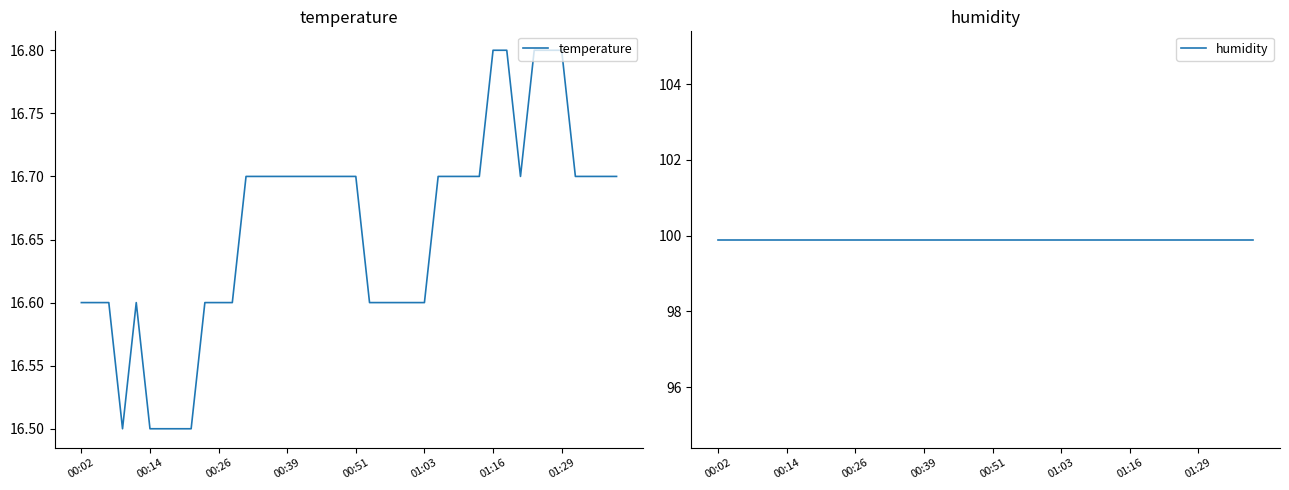

What is the maximum value for temperature?

16.8